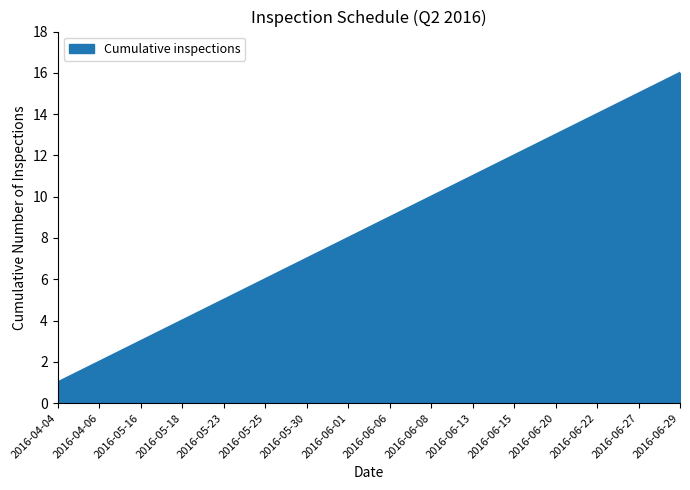

What is the greatest value displayed?

16